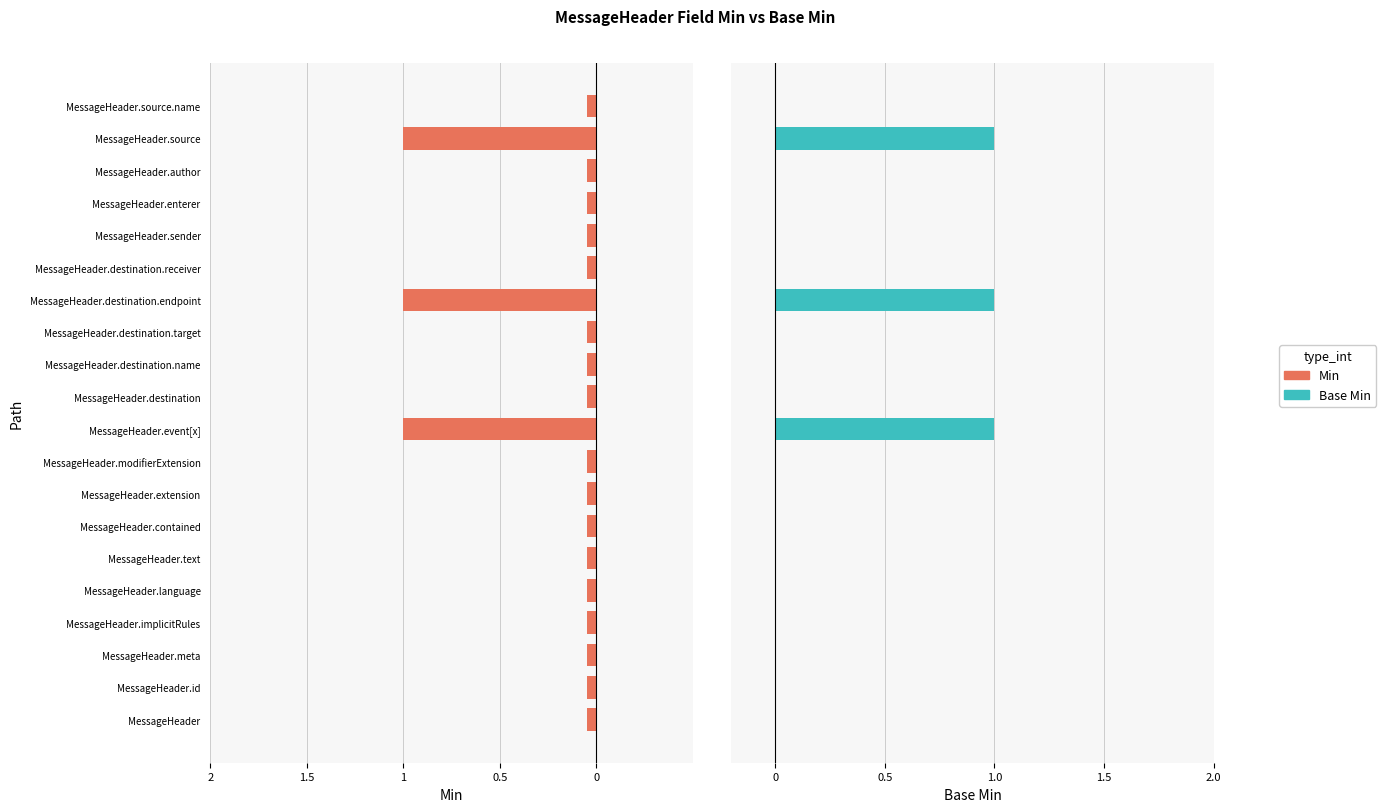

What is the highest value of the Base Min series?

1.0